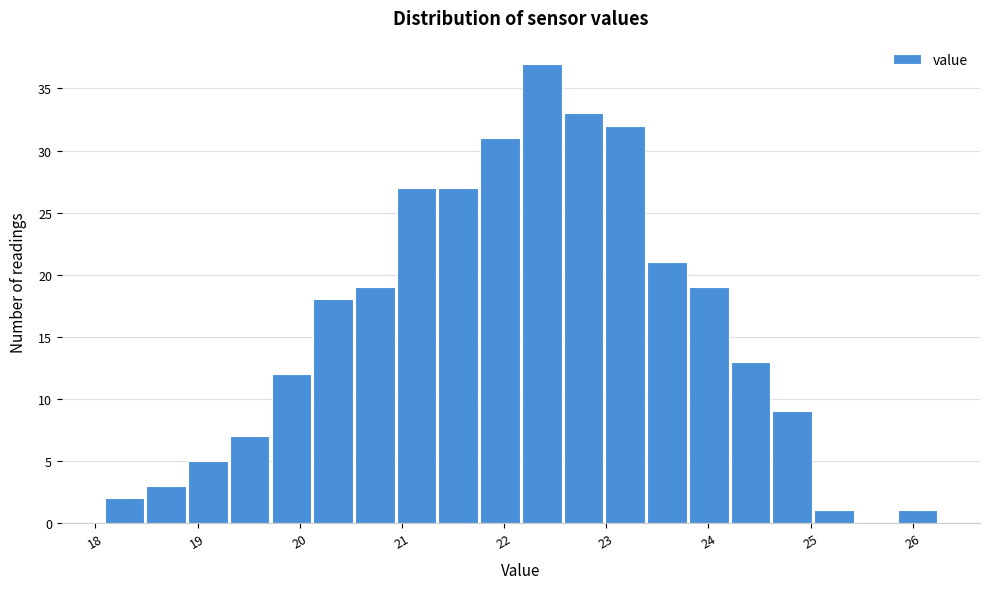

Over which range of the x-axis is the bar tallest?

22.2 to 22.6